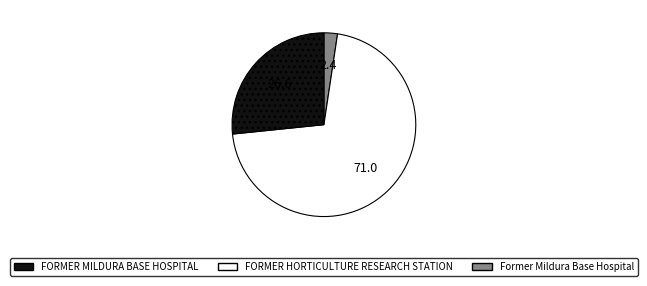

How many slices are in this pie chart?

3